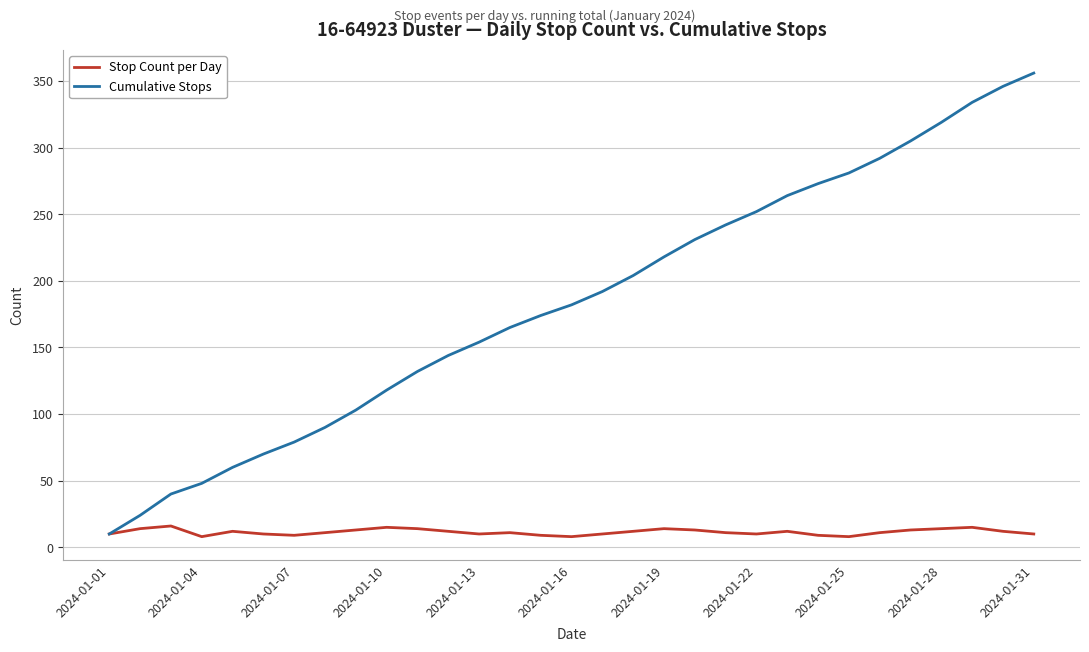

Rank the series by their average value, from lowest to highest.

Stop Count per Day, Cumulative Stops